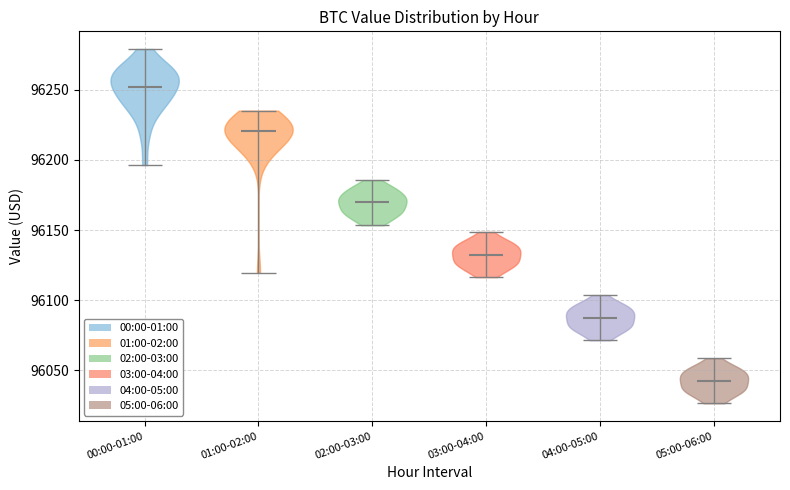

Reading left to right, read every violin against the y-axis: where its median line is, and the lowest and highest points it reaches. The values are not printed on the chart, so give them approximately, as read against the axis.

00:00-01:00: median line 96250, lowest point 96195, highest point 96280
01:00-02:00: median line 96220, lowest point 96120, highest point 96235
02:00-03:00: median line 96170, lowest point 96155, highest point 96185
03:00-04:00: median line 96130, lowest point 96115, highest point 96150
04:00-05:00: median line 96085, lowest point 96070, highest point 96105
05:00-06:00: median line 96040, lowest point 96025, highest point 96060